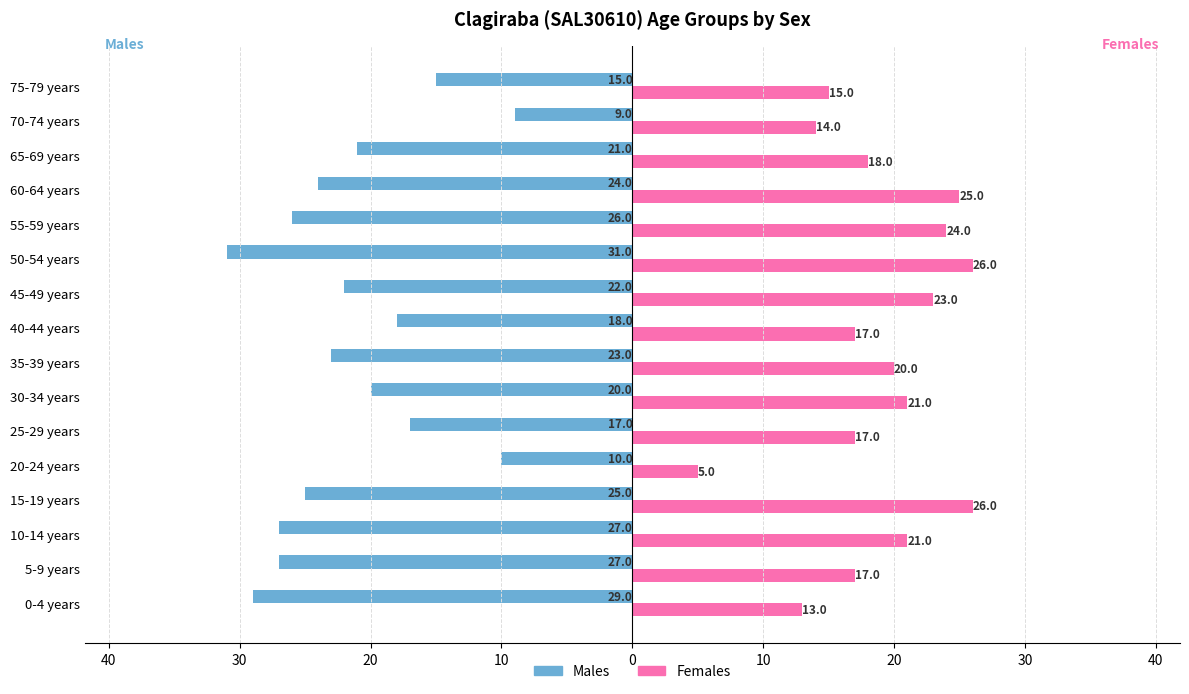

What are all the series names shown in the legend?

Males, Females